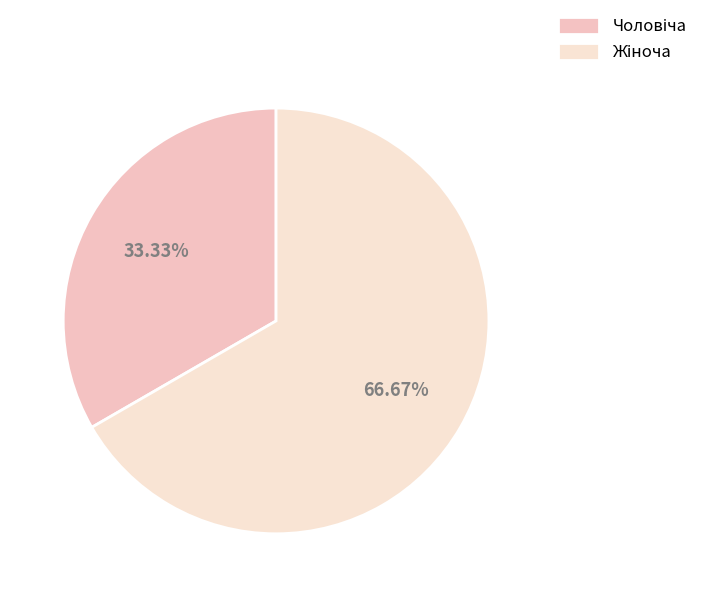

Count the number of slices in the pie.

2